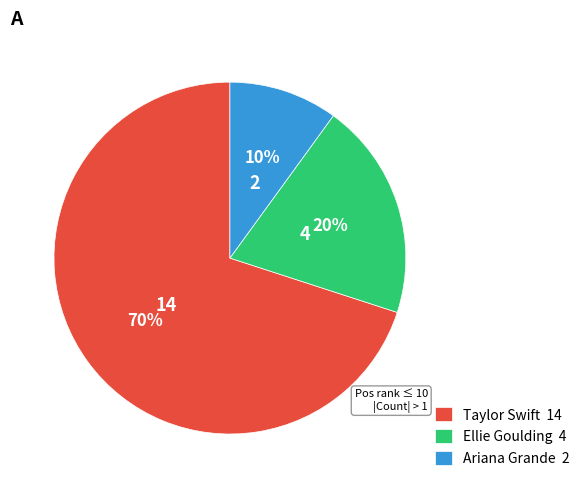

Which slice is the largest?

Taylor Swift